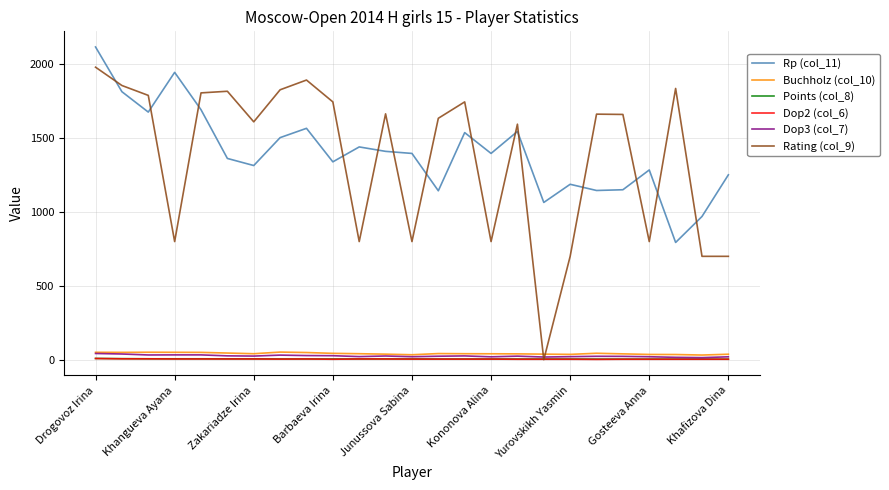

True or false: Points (col_8) and Buchholz (col_10) intersect in this chart.

False